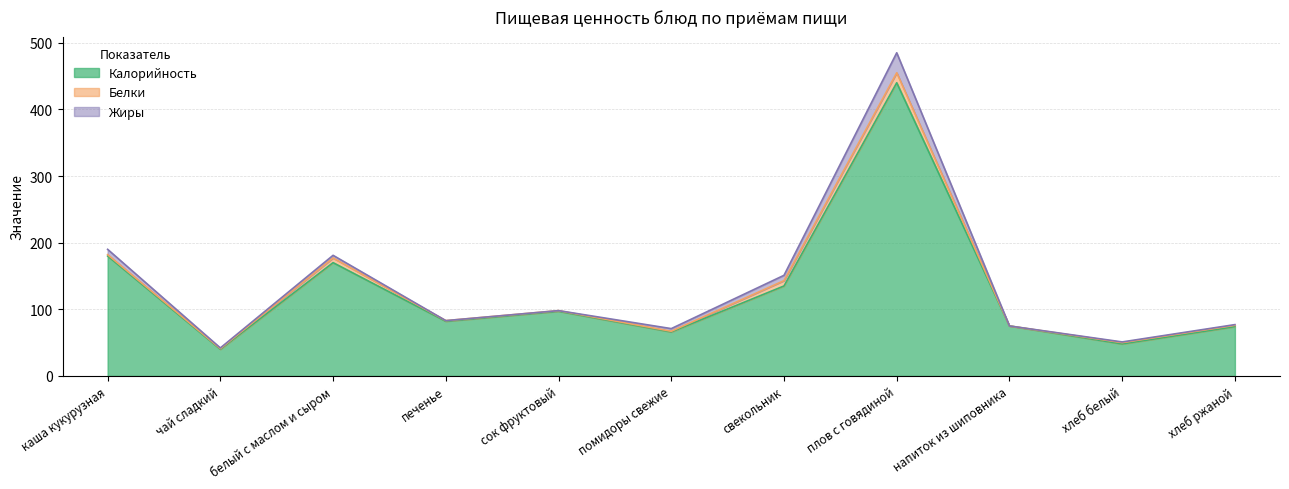

Where is the first local minimum for Белки?

чай сладкий